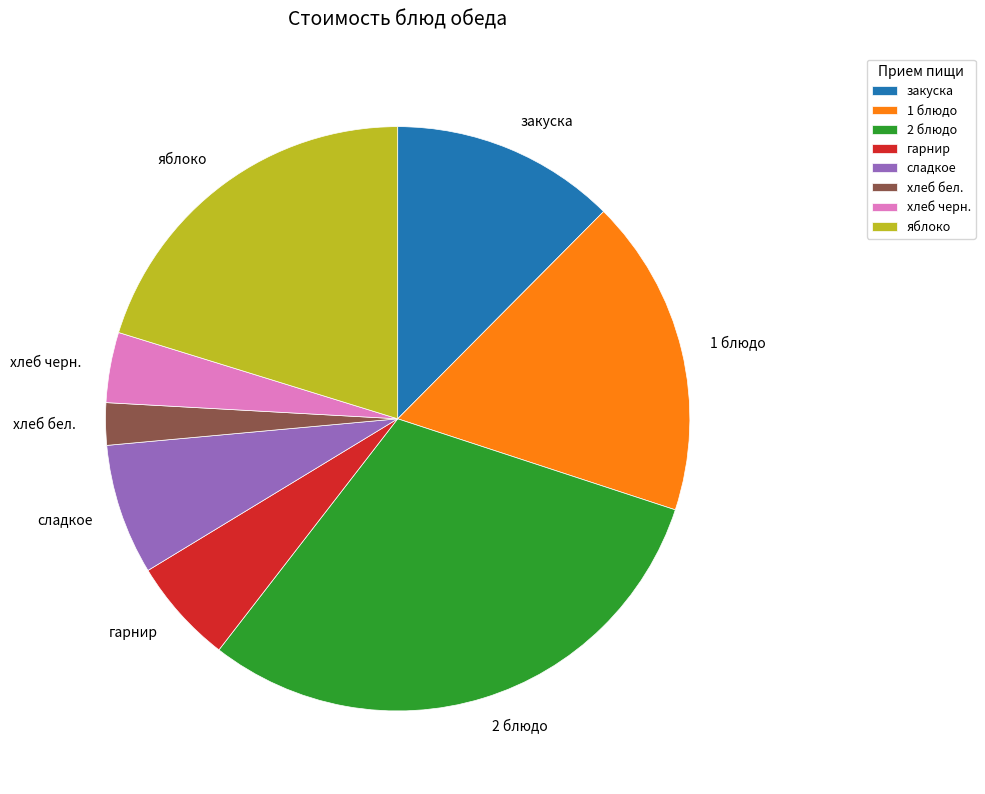

Which slice is the smallest?

хлеб бел.